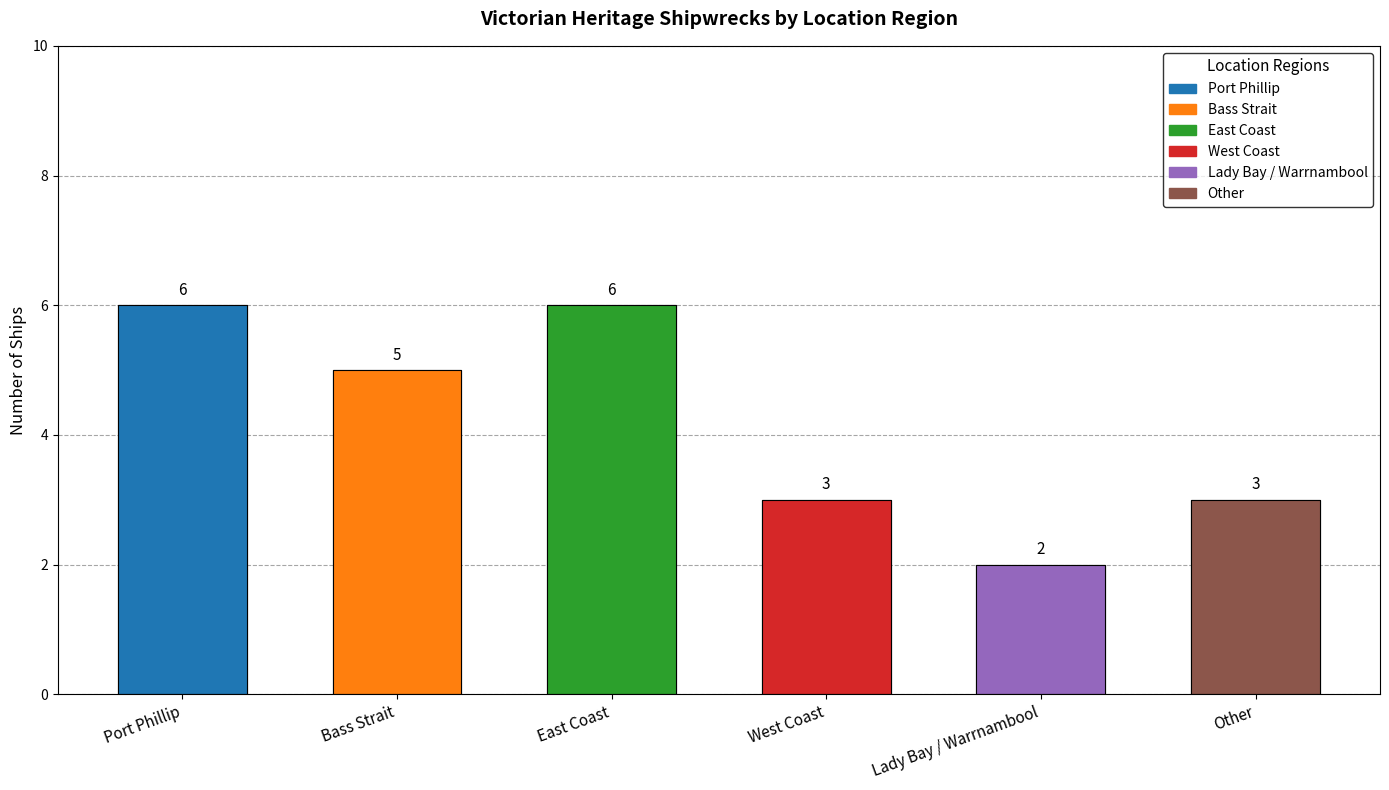

At which label is the value closest to 4?

Bass Strait